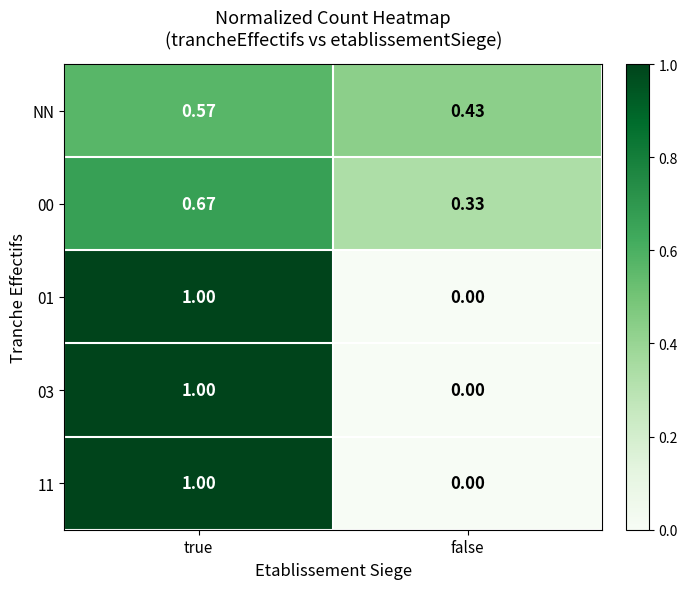

Where is 01 nearest to the value 0?

false